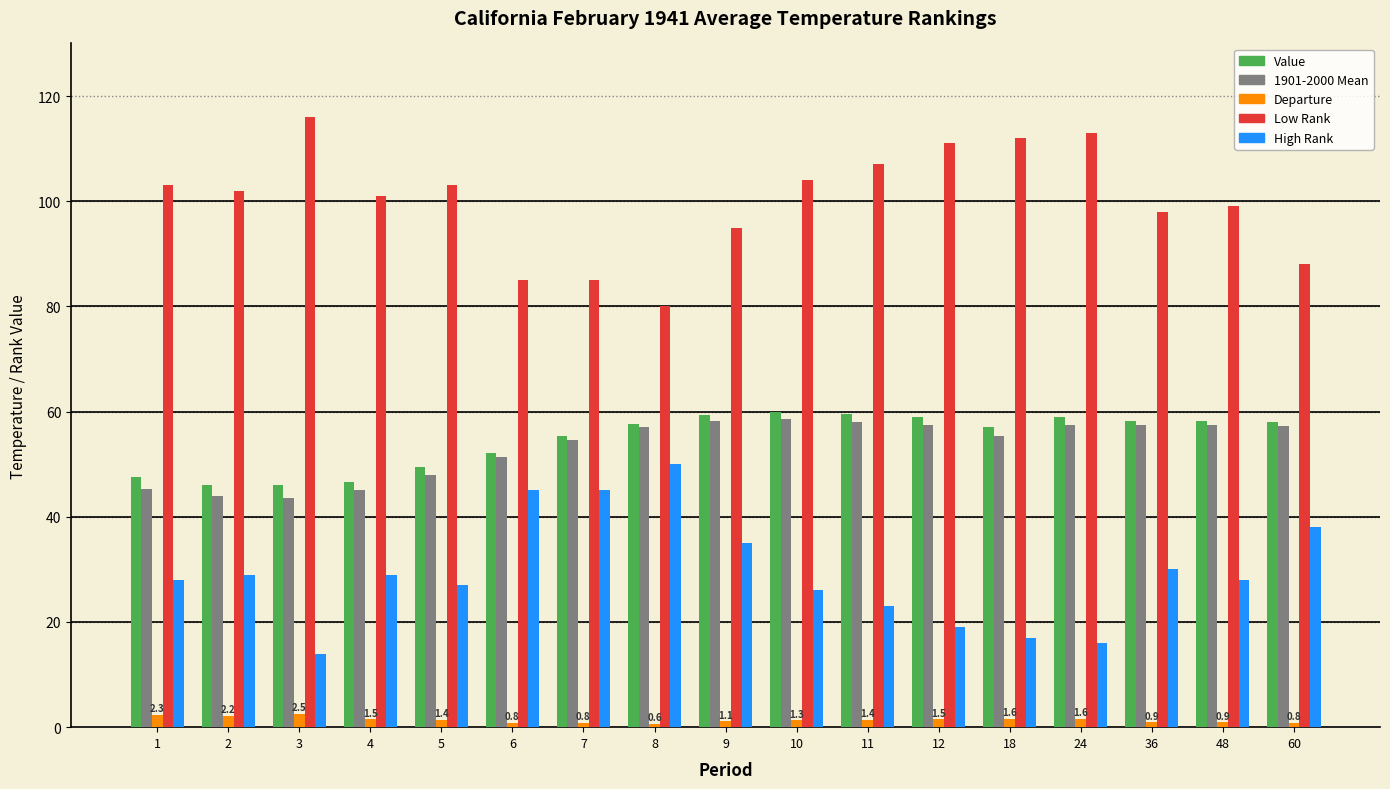

What is the difference between the maximum and minimum values in the Value series?

13.8